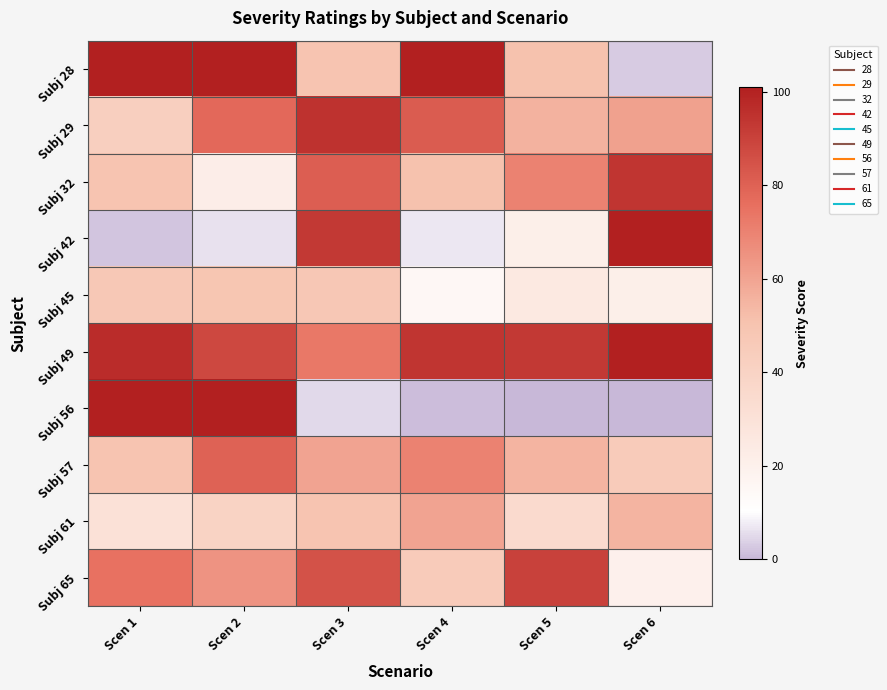

What is the difference between the highest and lowest values at Scen 3?

90